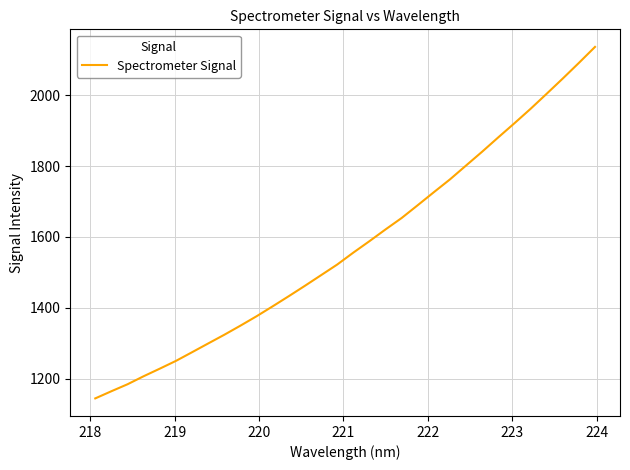

What is the difference between the maximum and minimum values?

992.1